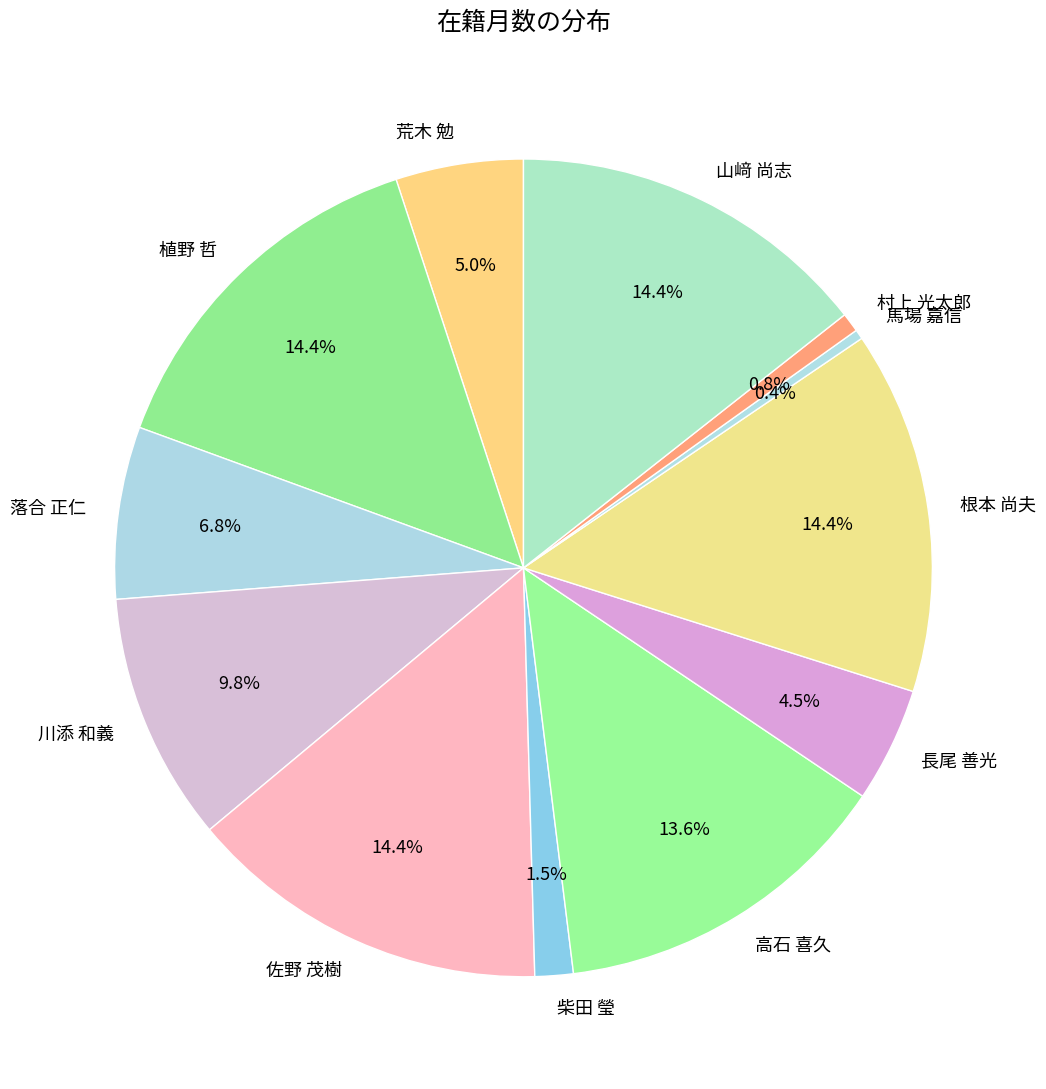

Combined, do 根本 尚夫 and 川添 和義 account for over 50%?

No